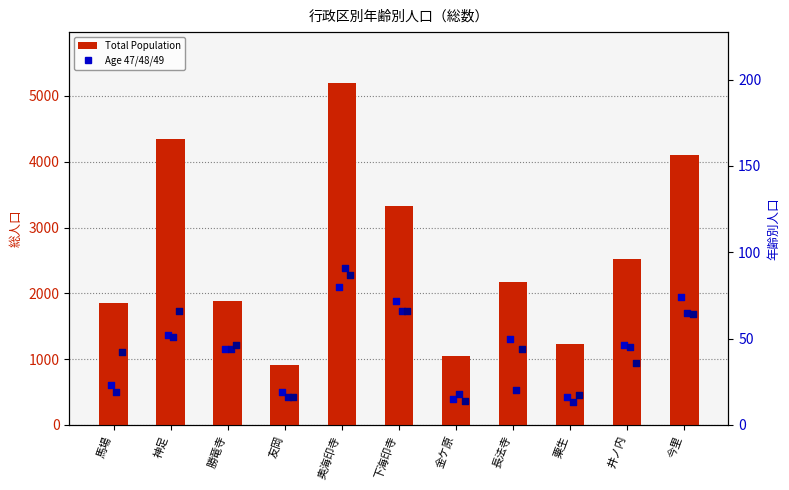

At which category is the sum across all series the highest?

奥海印寺